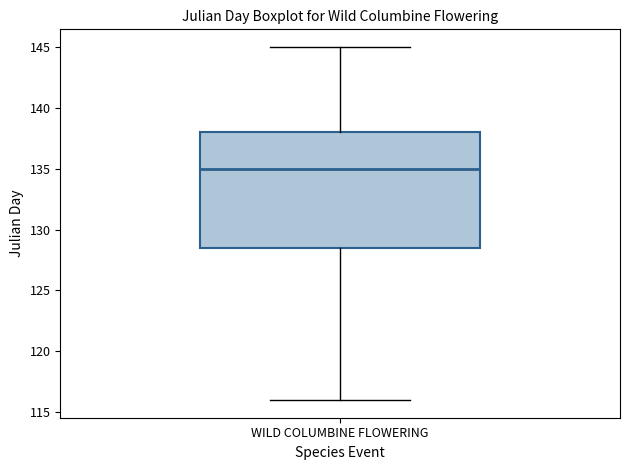

Read this box plot against the y-axis: the position of the median line, the range covered by the box, and the ends of both whiskers. The values are not printed on the chart, so give them approximately, as read against the axis.

median 135.0, box 128.5 to 138.0, whiskers 116.0 to 145.0